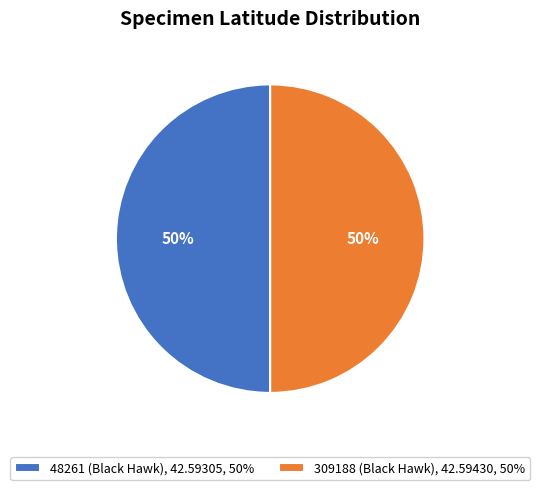

Is it true that 48261 (Black Hawk) is 56% of the pie?

False